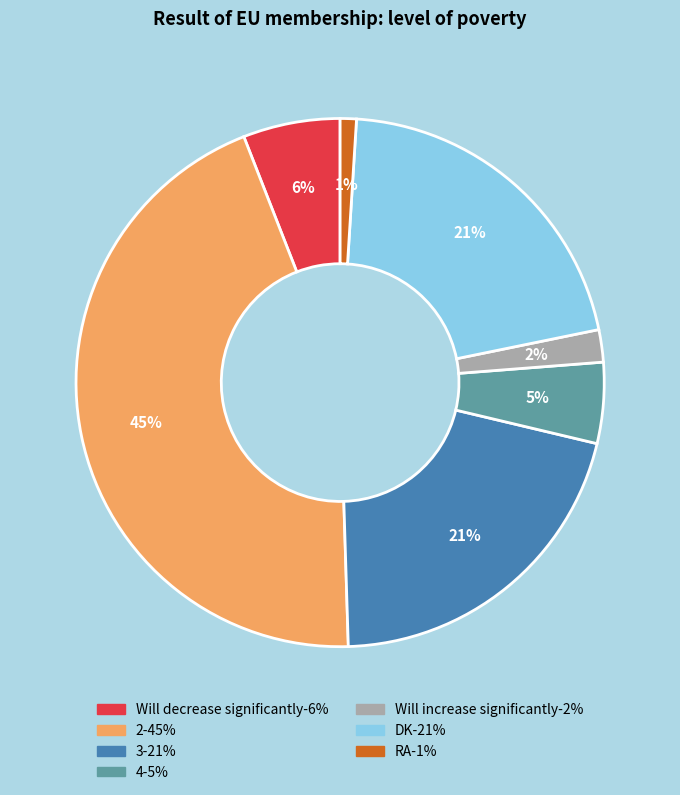

Which category has the smallest portion of the pie?

RA